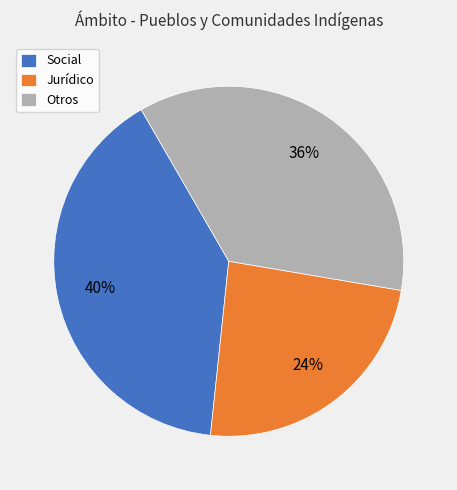

How many segments does this pie chart have?

3